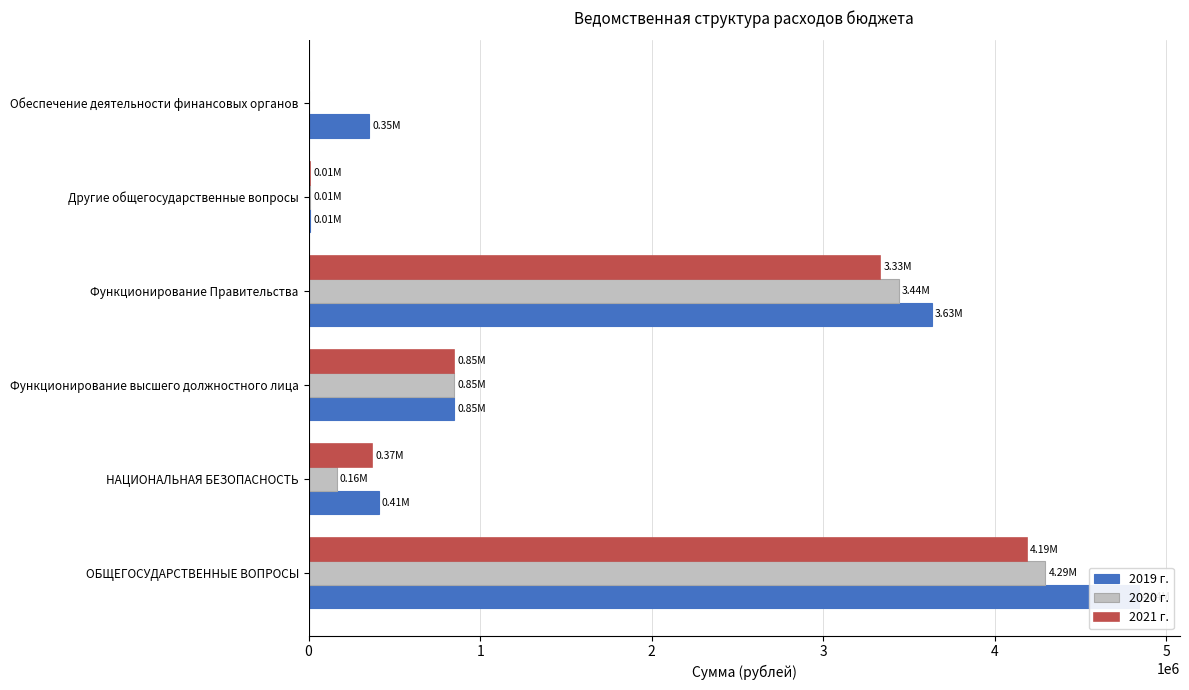

Is the value of 2021 г. at Другие общегосударственные вопросы greater than the value of 2020 г. at Обеспечение деятельности финансовых органов?

Yes